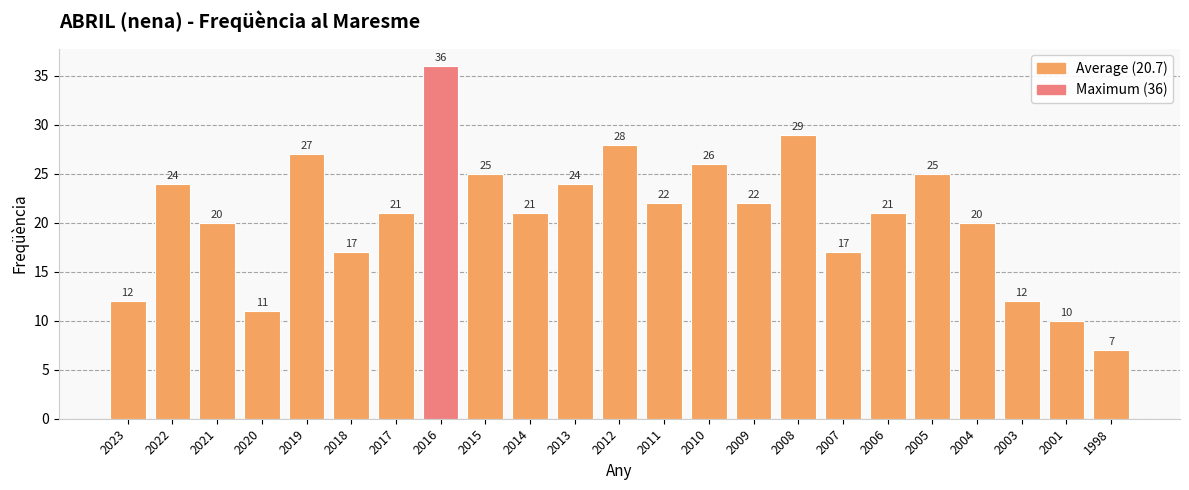

Which has a higher value, 2004 or 2020?

2004